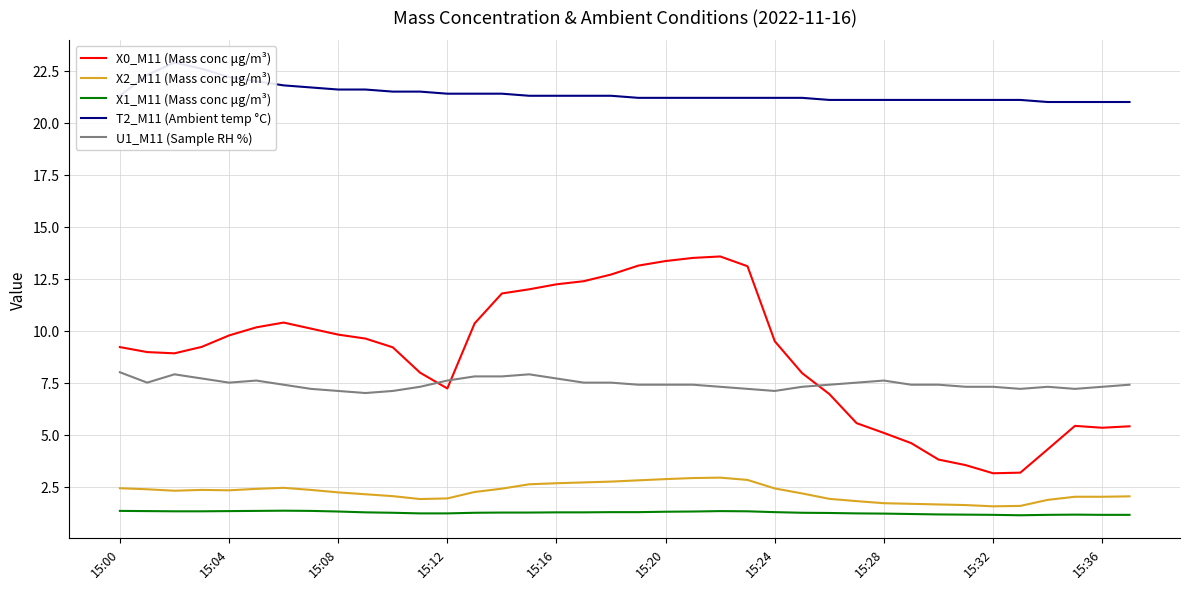

What is the label of the 31st point from the left?

30